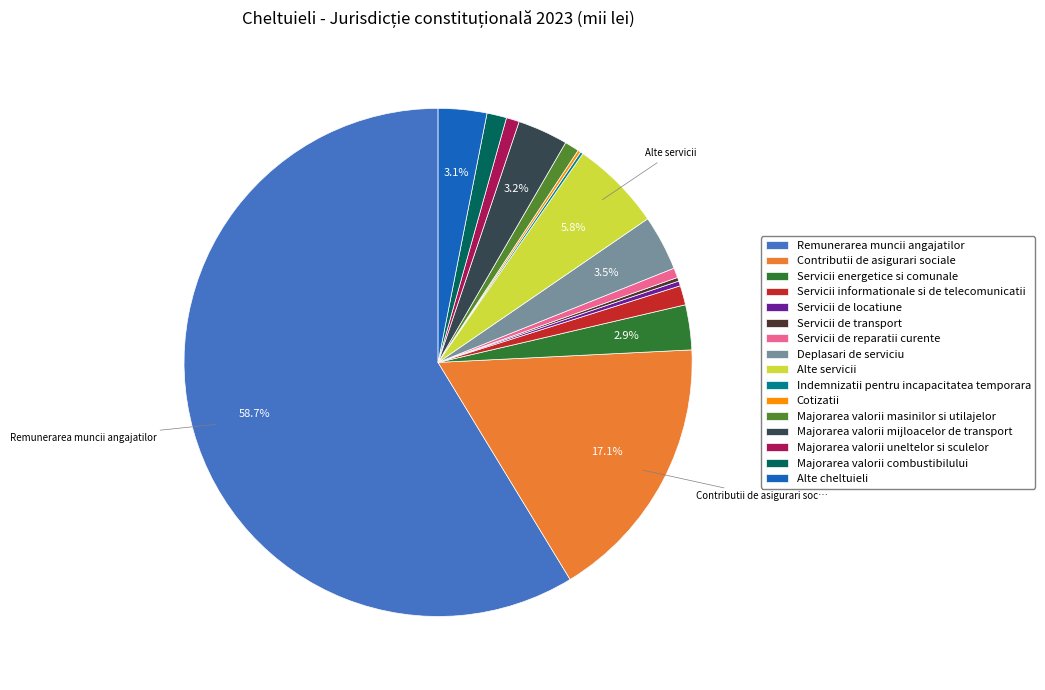

What percentage is the Majorarea valorii uneltelor si sculelor slice, to the nearest percent?

1%